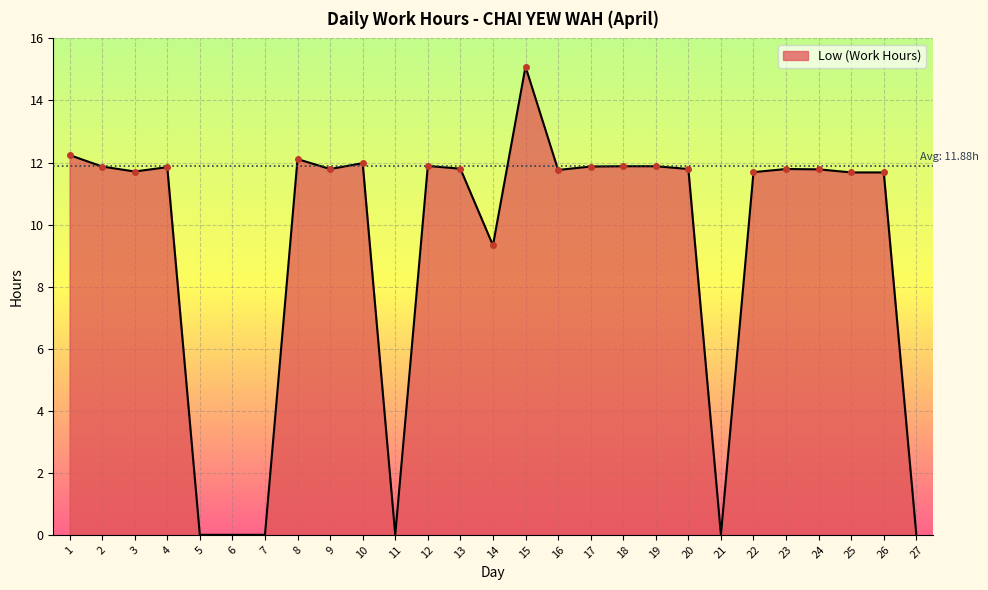

At which category does the data reach its first local valley?

3